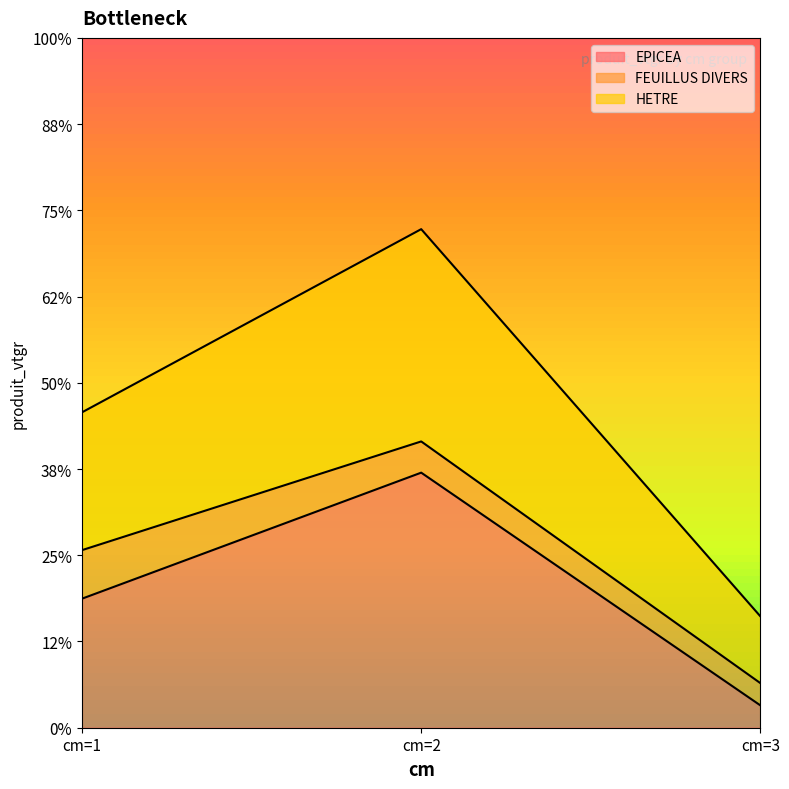

How many values in the HETRE series exceed 3?

2